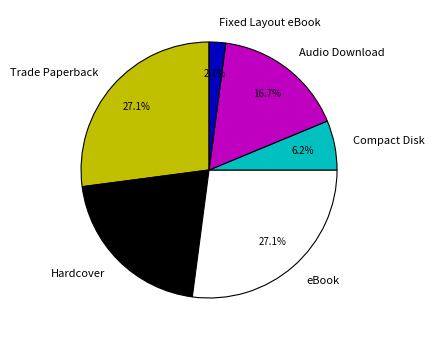

Is the sum of Hardcover and eBook greater than half?

No